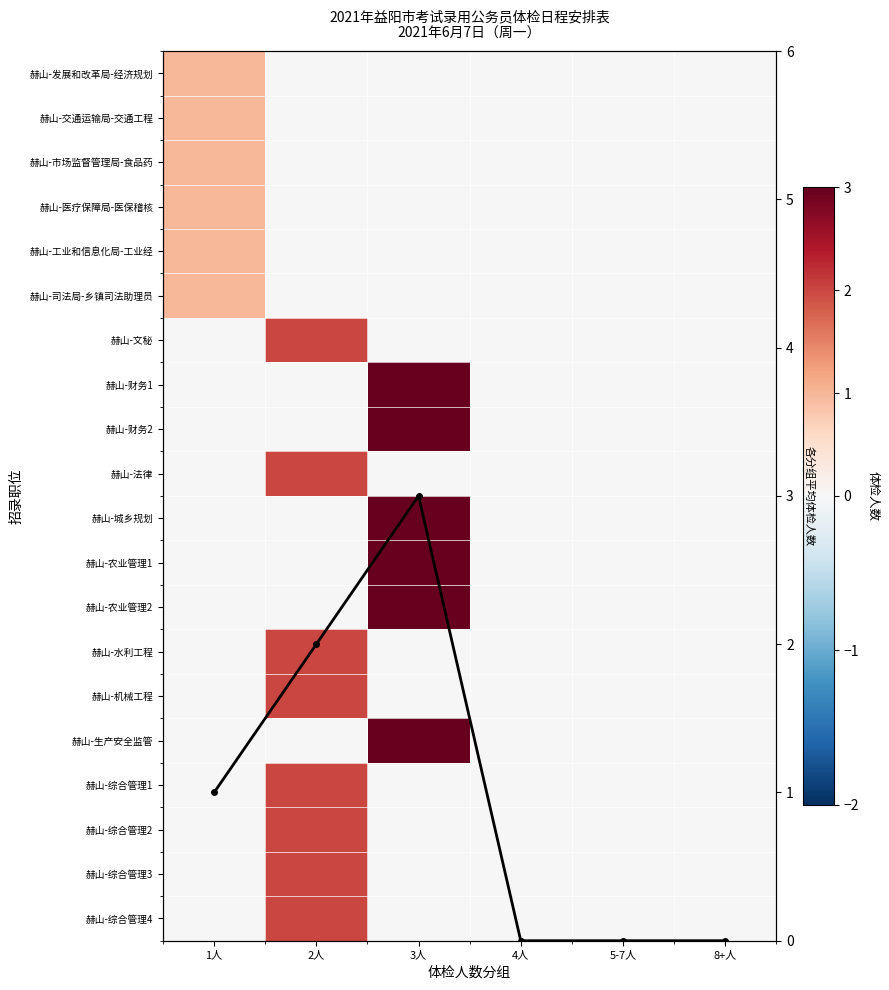

List the labels in order of 赫山-文秘 value, smallest first.

1人, 3人, 4人, 5-7人, 8+人, 2人